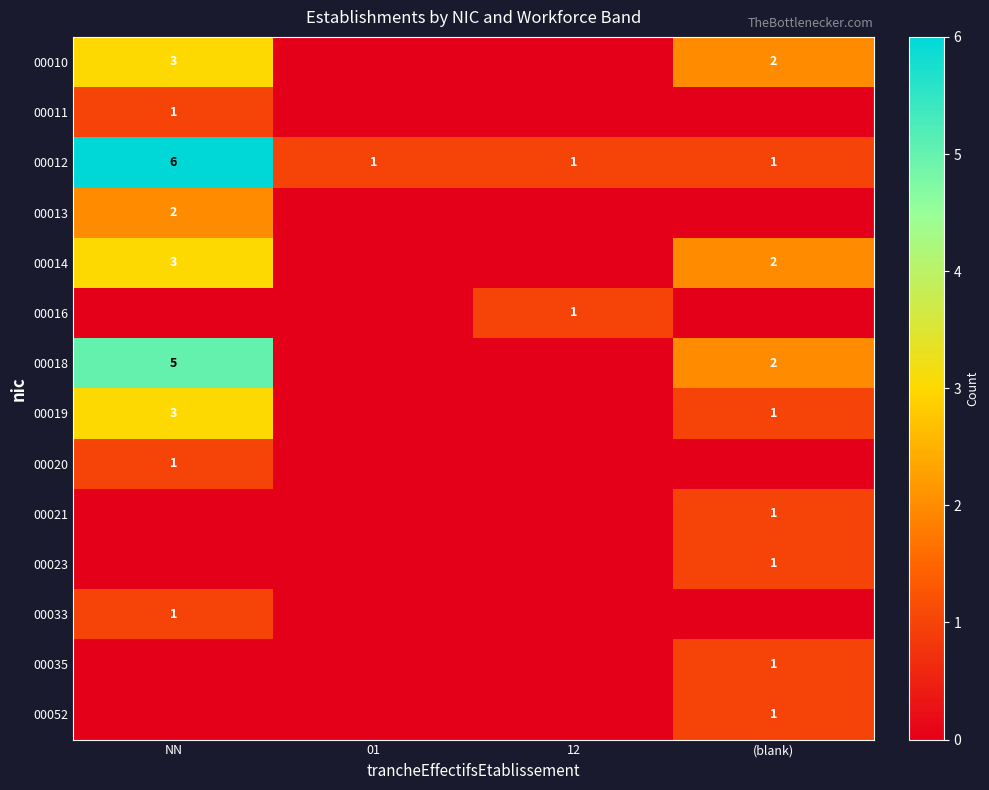

How many 00012 values are between 1 and 6?

4